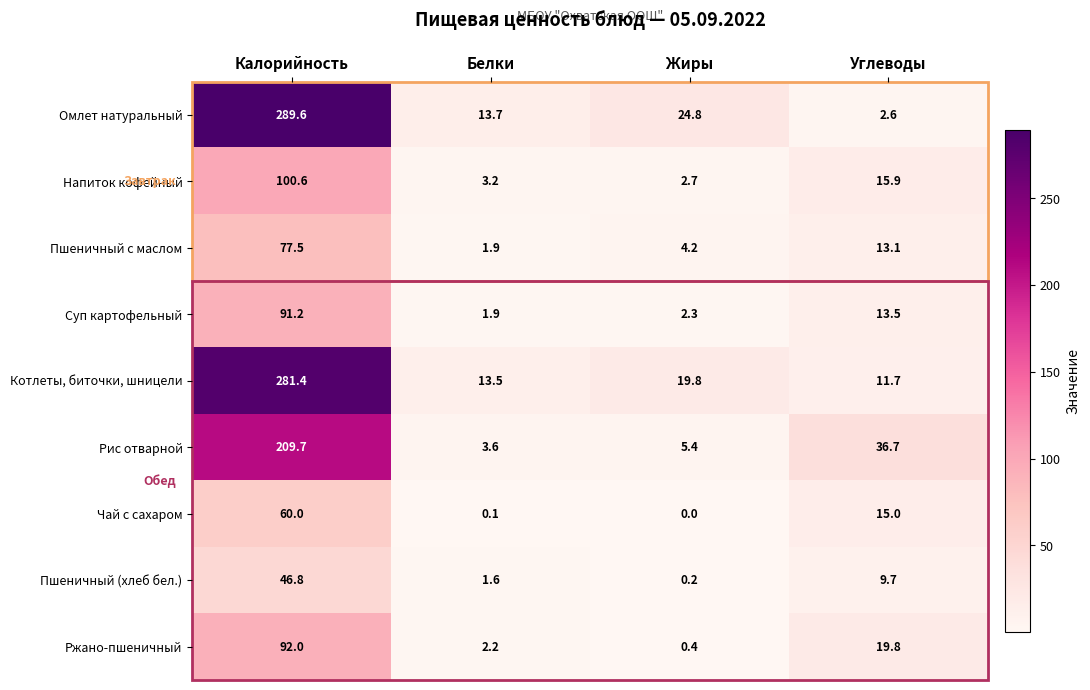

Which series has the widest spread of values?

Омлет натуральный